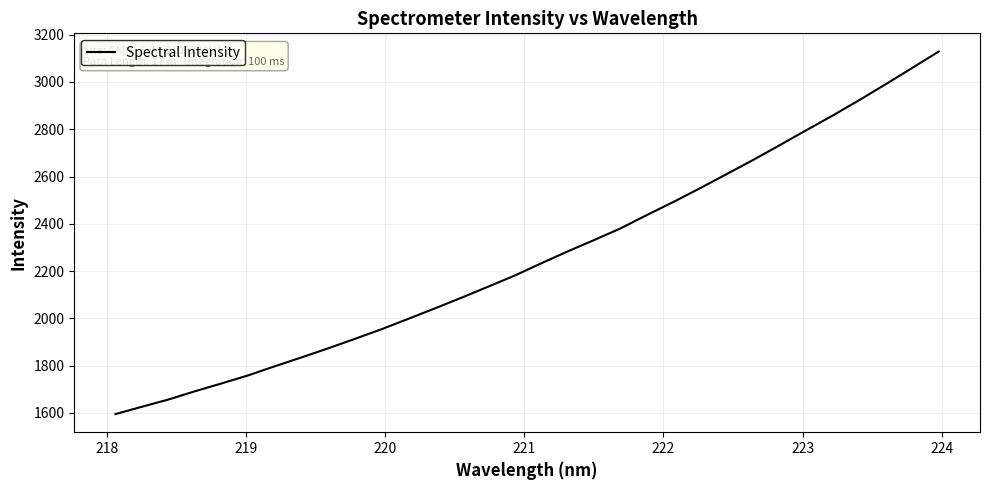

What is the smallest value displayed?

1594.6